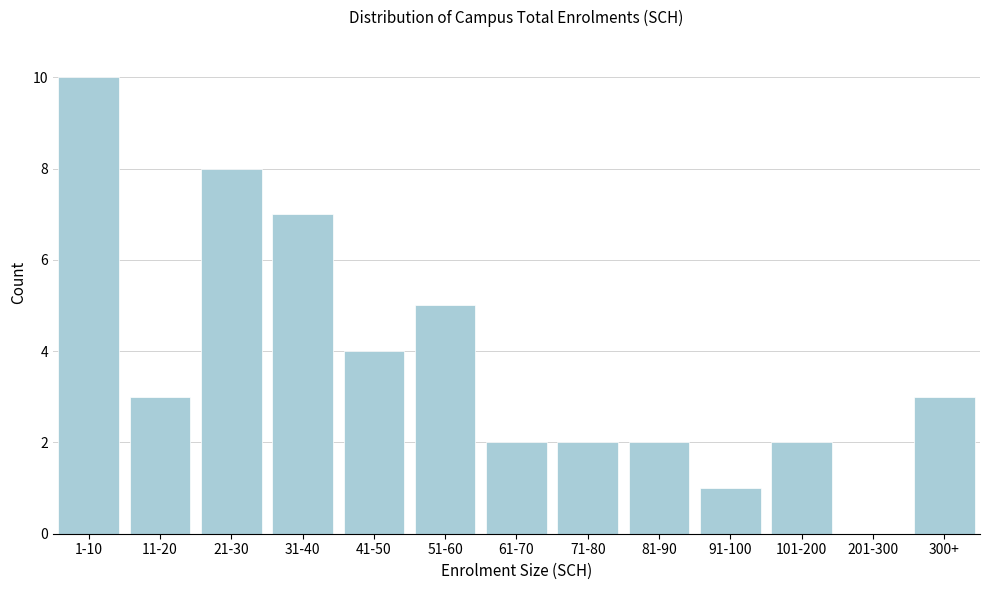

Reading left to right, what are all the values shown in this chart?

1-10=10	11-20=3	21-30=8	31-40=7	41-50=4	51-60=5	61-70=2	71-80=2	81-90=2	91-100=1	101-200=2	201-300=0	300+=3